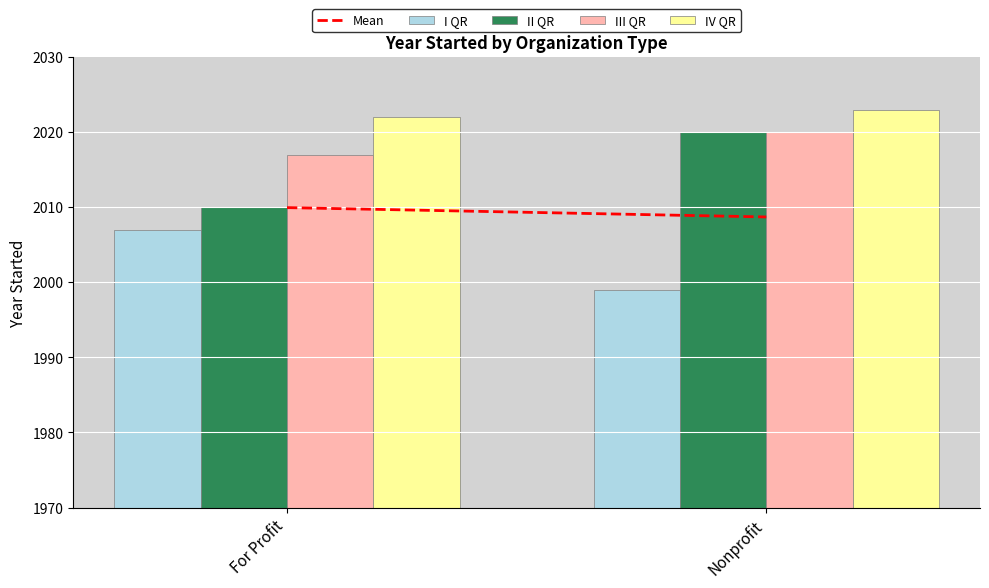

How many bars are there in total?

8